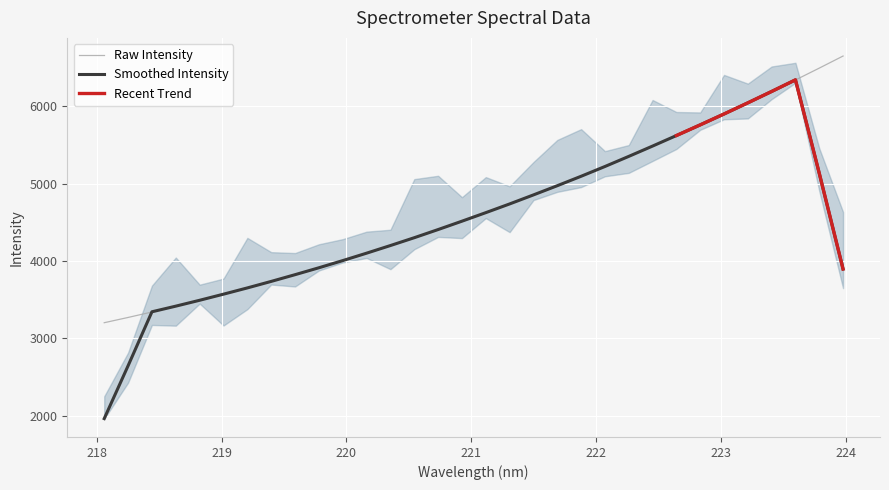

At which category does the chart reach its peak across all series?

223.9802